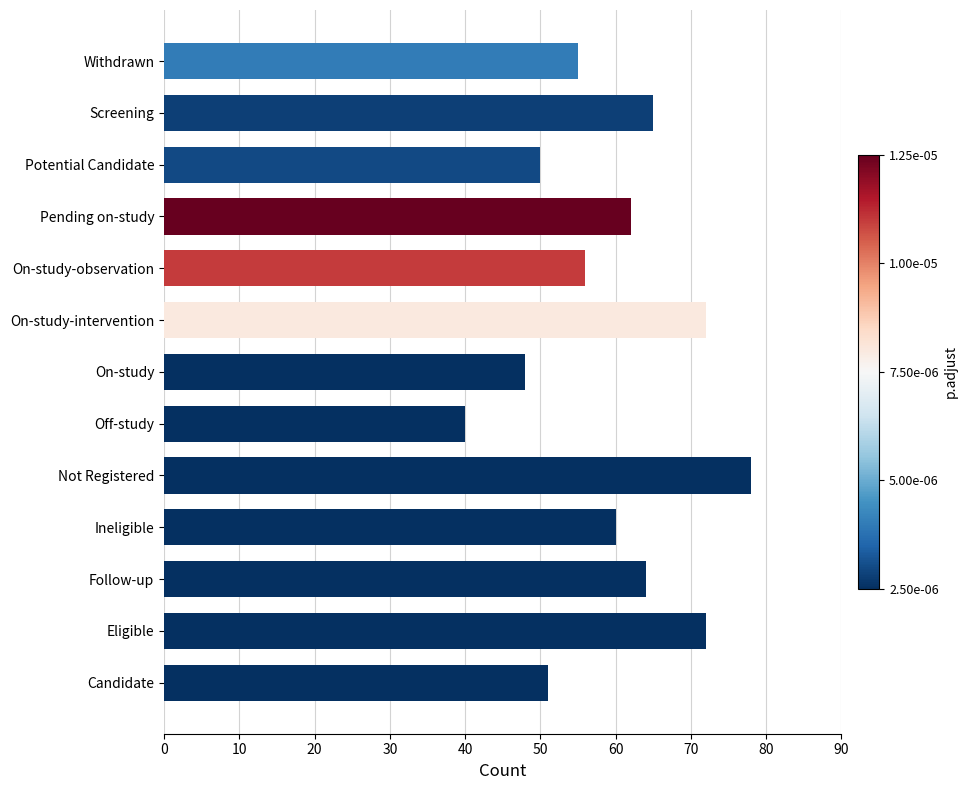

The chart shows a value of 31 at Potential Candidate. True or false?

False